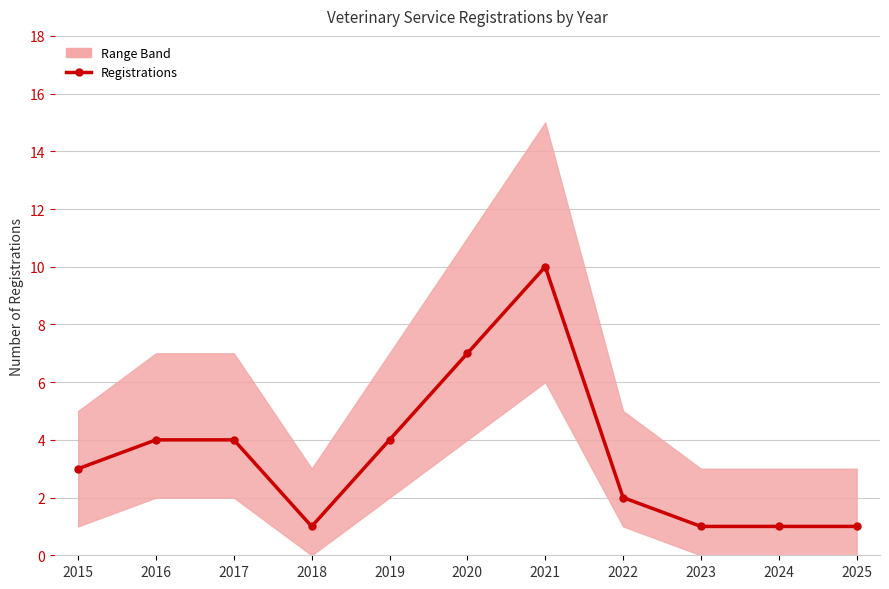

Rank the categories by value from highest to lowest.

2021, 2020, 2016, 2017, 2019, 2015, 2022, 2018, 2023, 2024, 2025